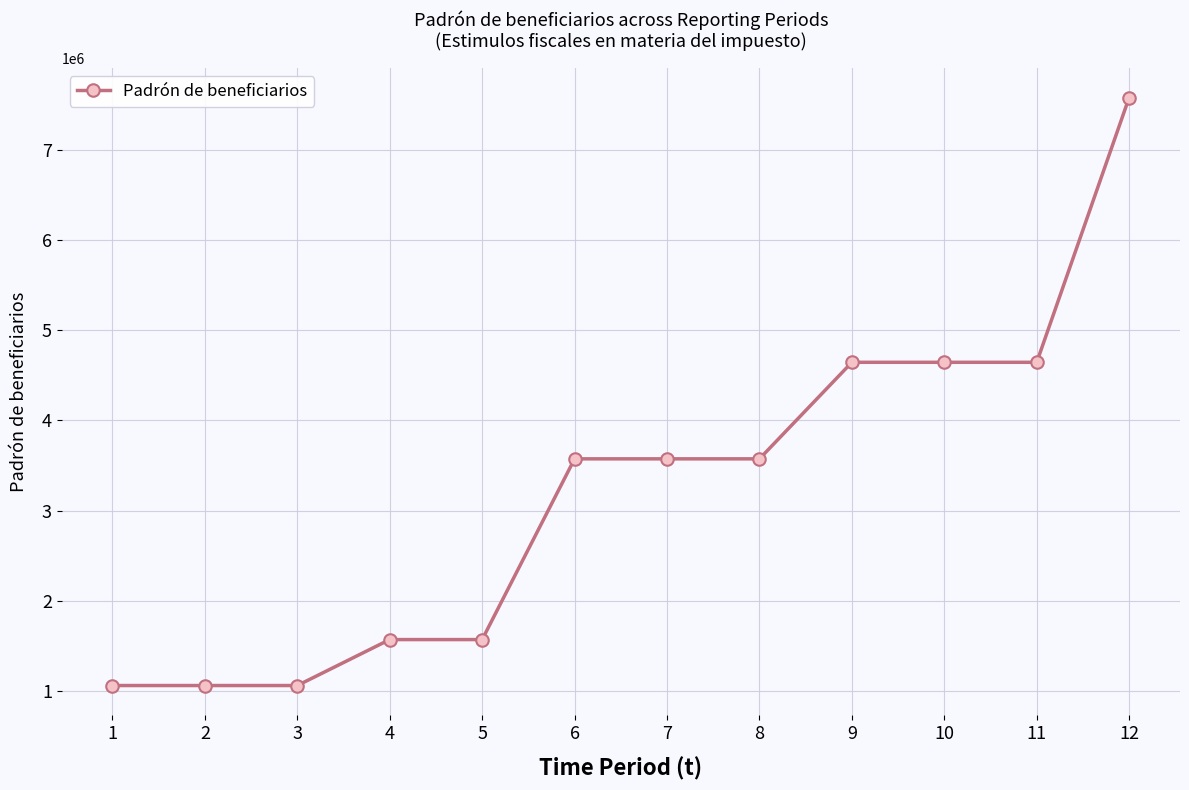

What is the change in value from 4 to 9?

+3077794